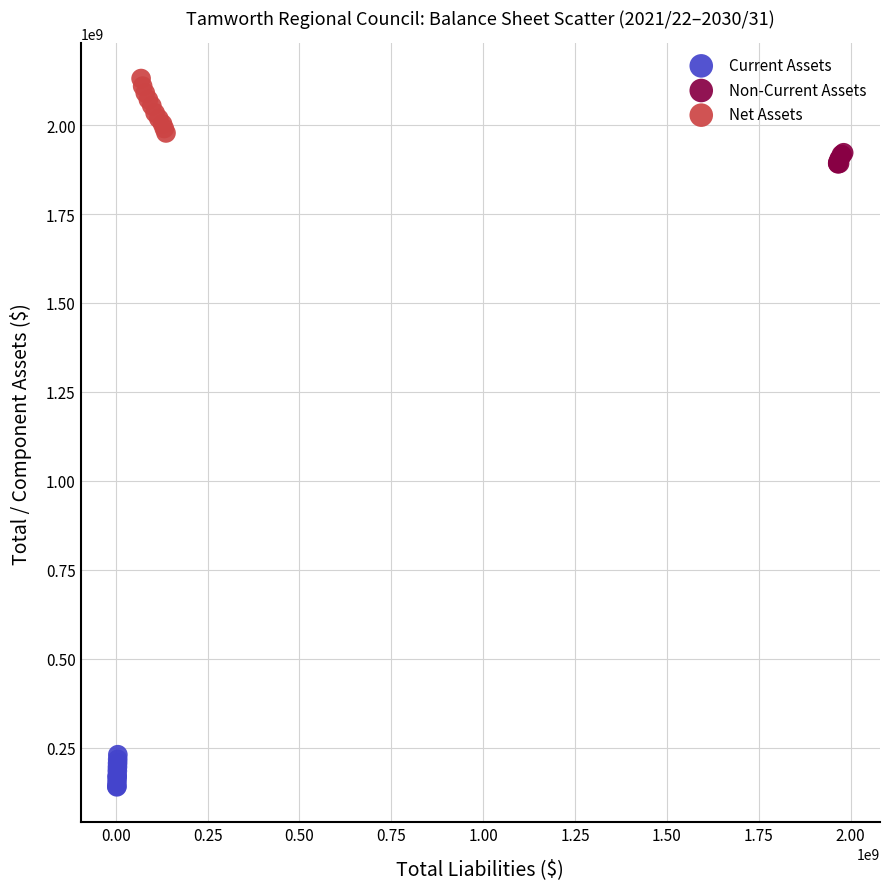

Which series contains the highest Y value?

Net Assets